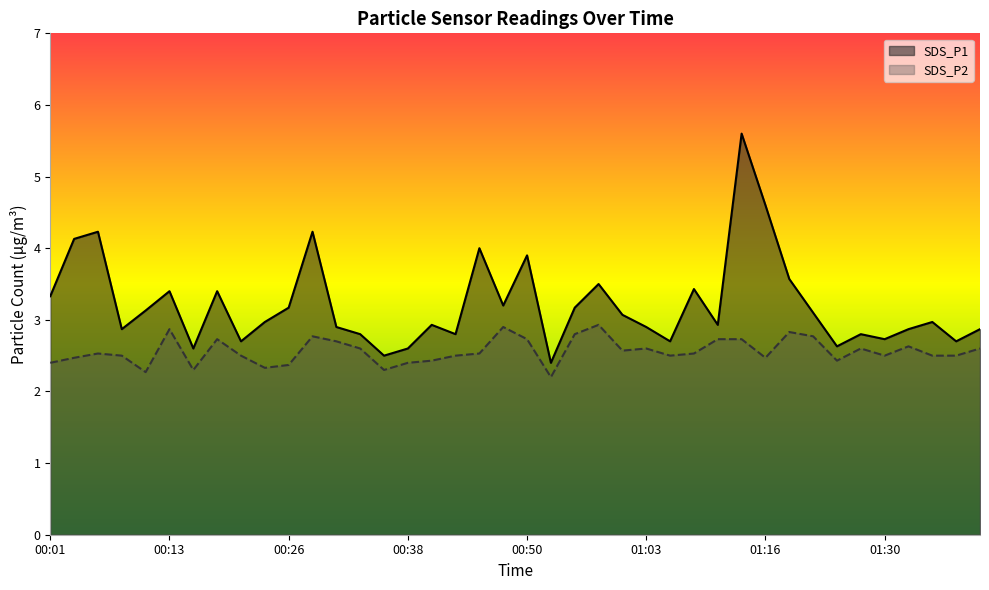

True or false: SDS_P1 and SDS_P2 intersect in this chart.

False